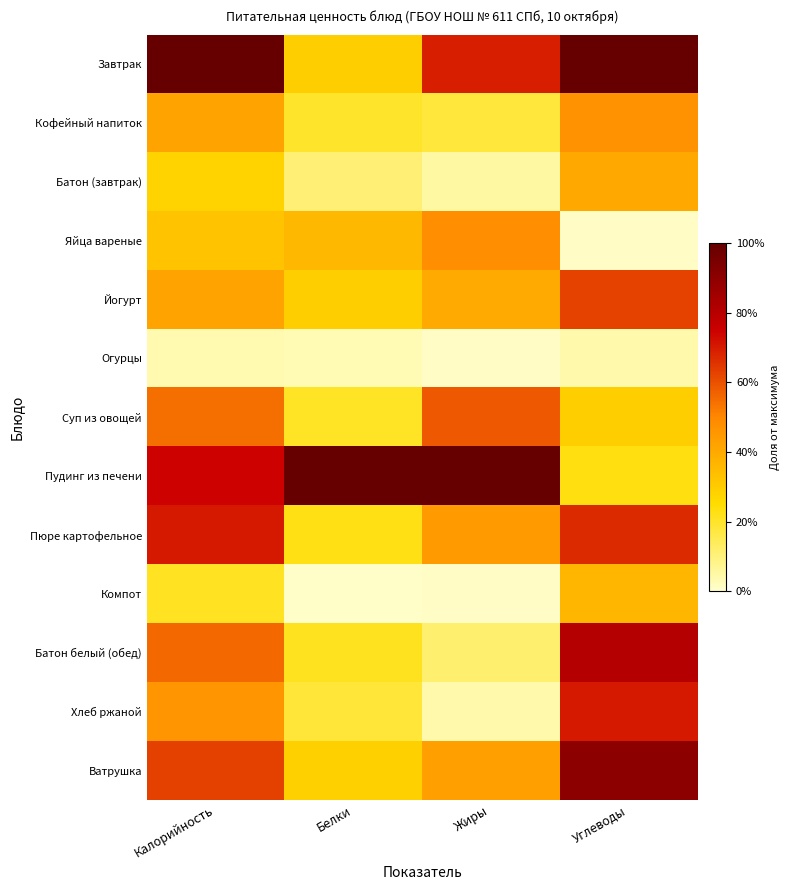

Reading right to left, extract all data points from this chart.

Завтрак: Углеводы=1.0	Жиры=0.7	Белки=0.3	Калорийность=1.0
Кофейный напиток: Углеводы=0.5	Жиры=0.2	Белки=0.2	Калорийность=0.4
Батон (завтрак): Углеводы=0.4	Жиры=0.1	Белки=0.1	Калорийность=0.3
Яйца вареные: Углеводы=0.0	Жиры=0.5	Белки=0.4	Калорийность=0.3
Йогурт: Углеводы=0.6	Жиры=0.4	Белки=0.3	Калорийность=0.4
Огурцы: Углеводы=0.0	Жиры=0.0	Белки=0.0	Калорийность=0.0
Суп из овощей: Углеводы=0.3	Жиры=0.6	Белки=0.2	Калорийность=0.5
Пудинг из печени: Углеводы=0.2	Жиры=1.0	Белки=1.0	Калорийность=0.7
Пюре картофельное: Углеводы=0.7	Жиры=0.4	Белки=0.2	Калорийность=0.7
Компот: Углеводы=0.4	Жиры=0.0	Белки=0.0	Калорийность=0.2
Батон белый (обед): Углеводы=0.8	Жиры=0.1	Белки=0.2	Калорийность=0.6
Хлеб ржаной: Углеводы=0.7	Жиры=0.0	Белки=0.2	Калорийность=0.5
Ватрушка: Углеводы=0.9	Жиры=0.4	Белки=0.3	Калорийность=0.6